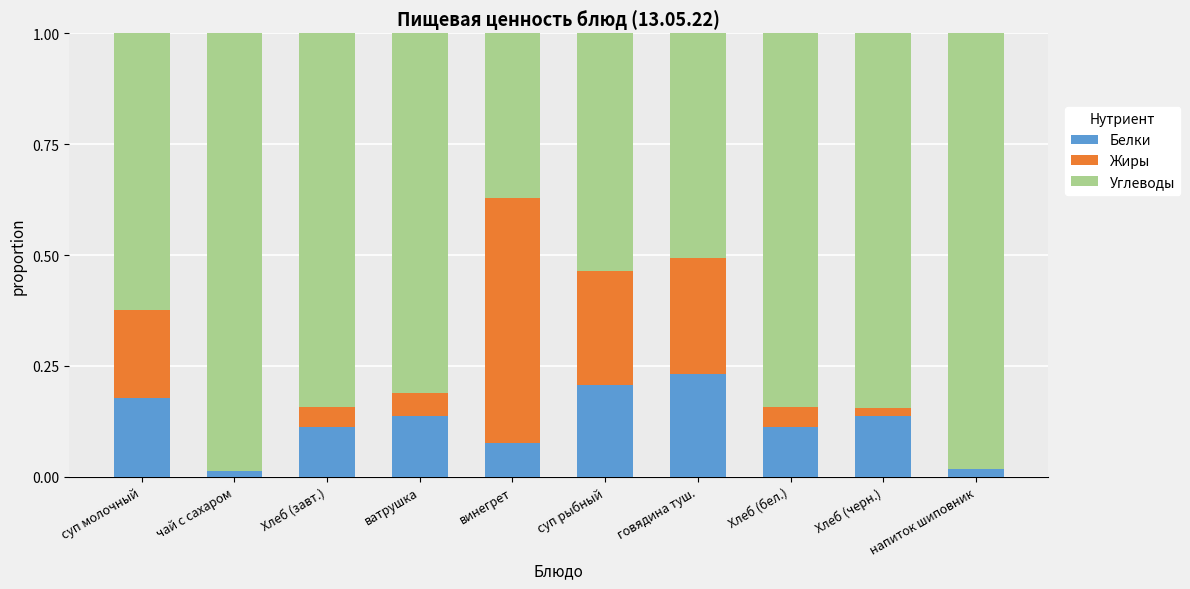

What is the label of the 1st bar from the right?

напиток шиповник